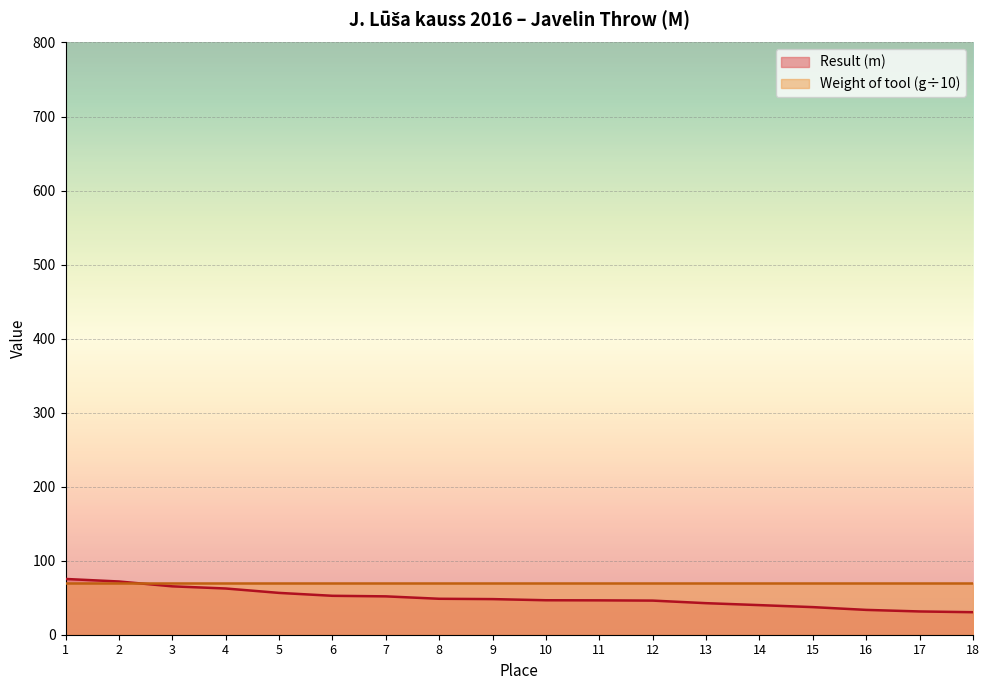

True or false: the data has more than 1 interior local peaks.

False